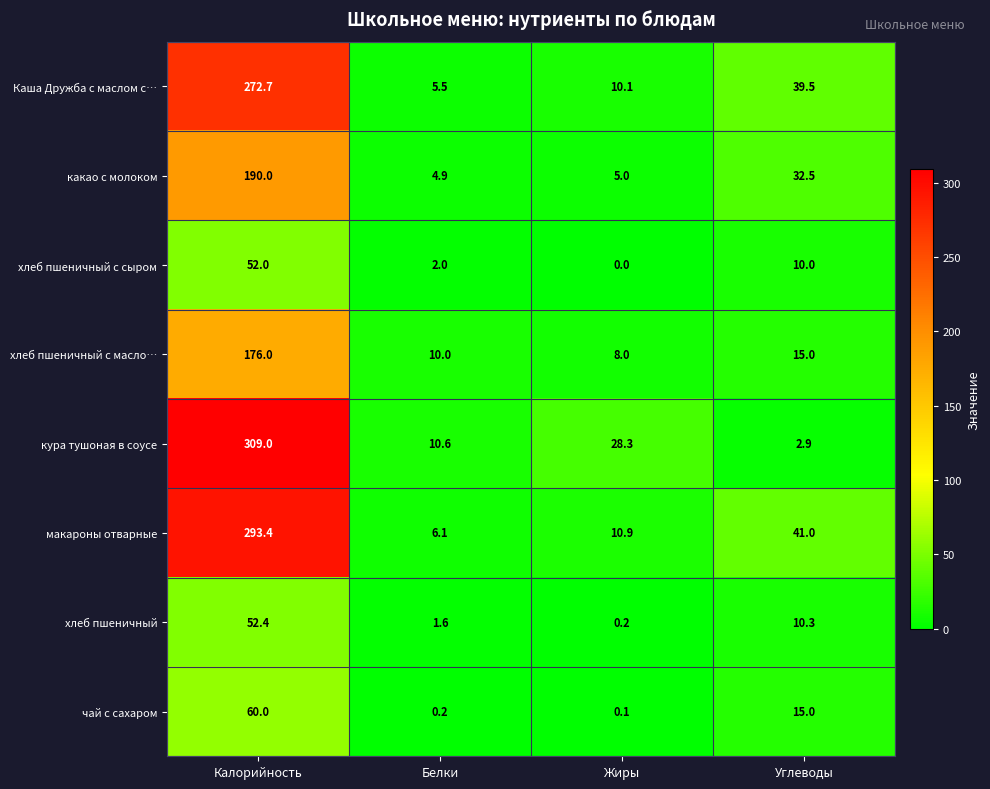

The Каша Дружба с маслом с… series shows 1.8 at Белки. True or false?

False